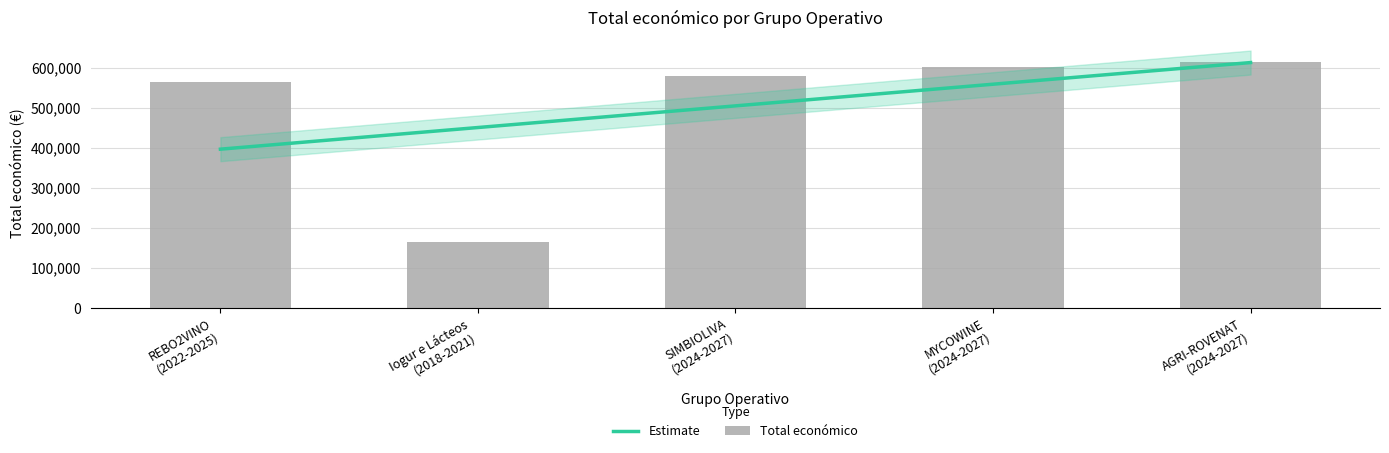

Reading left to right, extract all data points from this chart.

REBO2VINO
(2022-2025)=563721.0	Iogur e Lácteos
(2018-2021)=164600.0	SIMBIOLIVA
(2024-2027)=579152.0	MYCOWINE
(2024-2027)=602295.4	AGRI-ROVENAT
(2024-2027)=615375.0